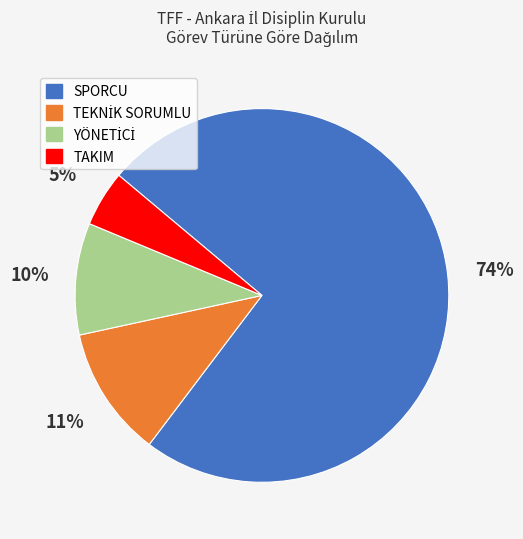

Which slice is the largest?

SPORCU